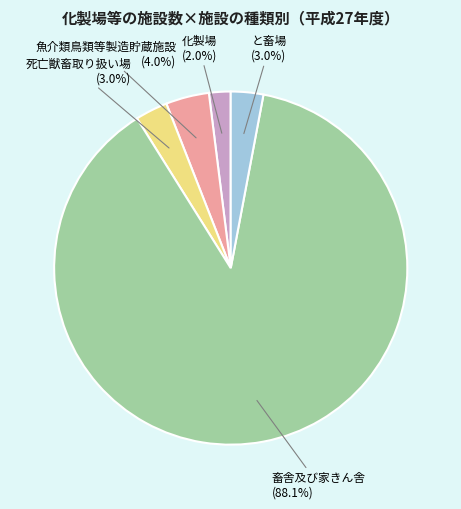

To the nearest percent, what is the average slice percentage?

20%